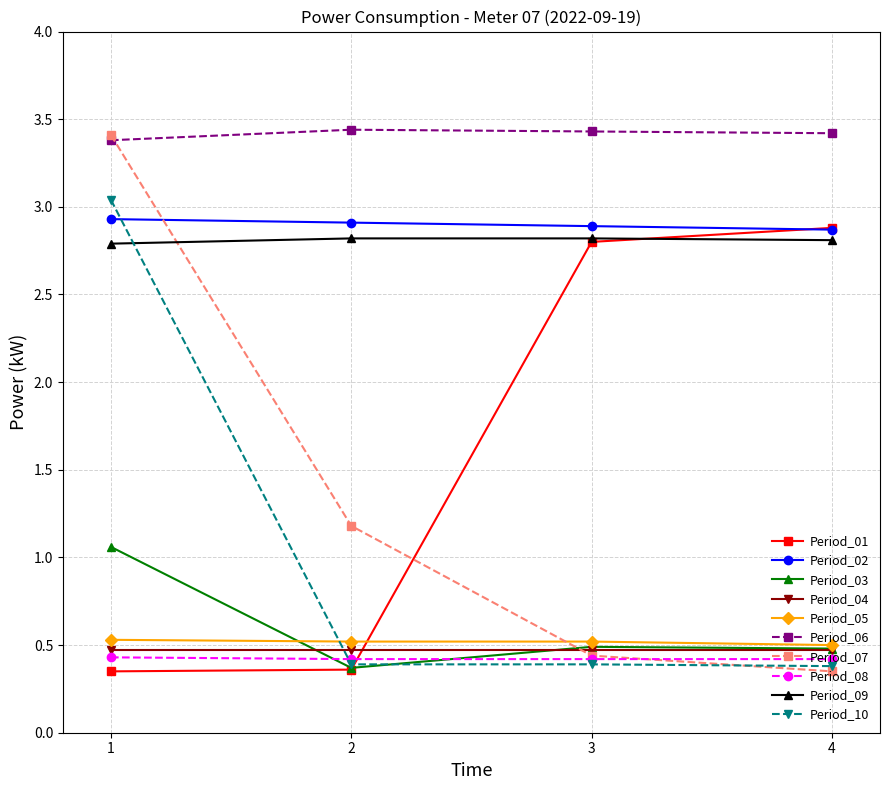

True or false: Period_08 has more than 2 interior local peaks.

False